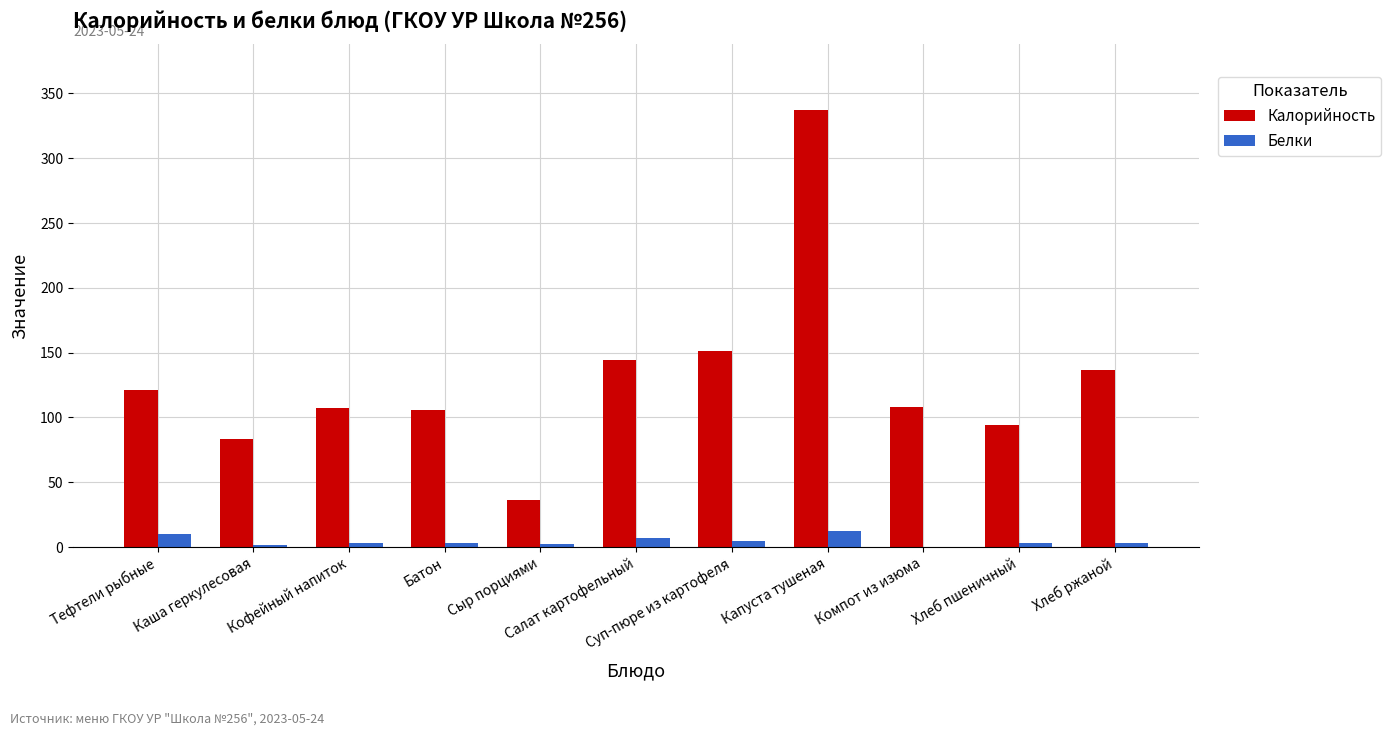

What is the highest value of the Белки series?

12.1